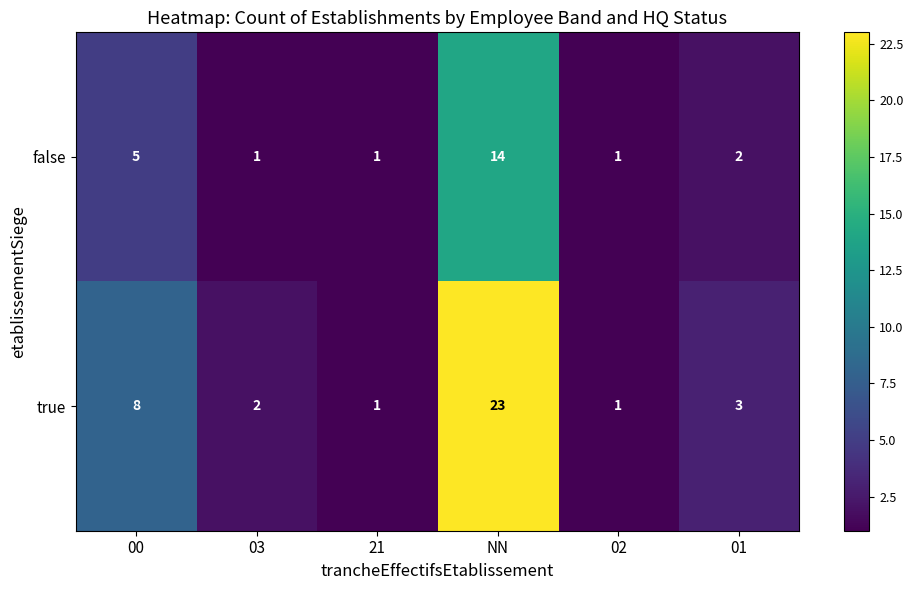

Reading left to right, what are all the values shown in this chart?

false: 00=5	03=1	21=1	NN=14	02=1	01=2
true: 00=8	03=2	21=1	NN=23	02=1	01=3